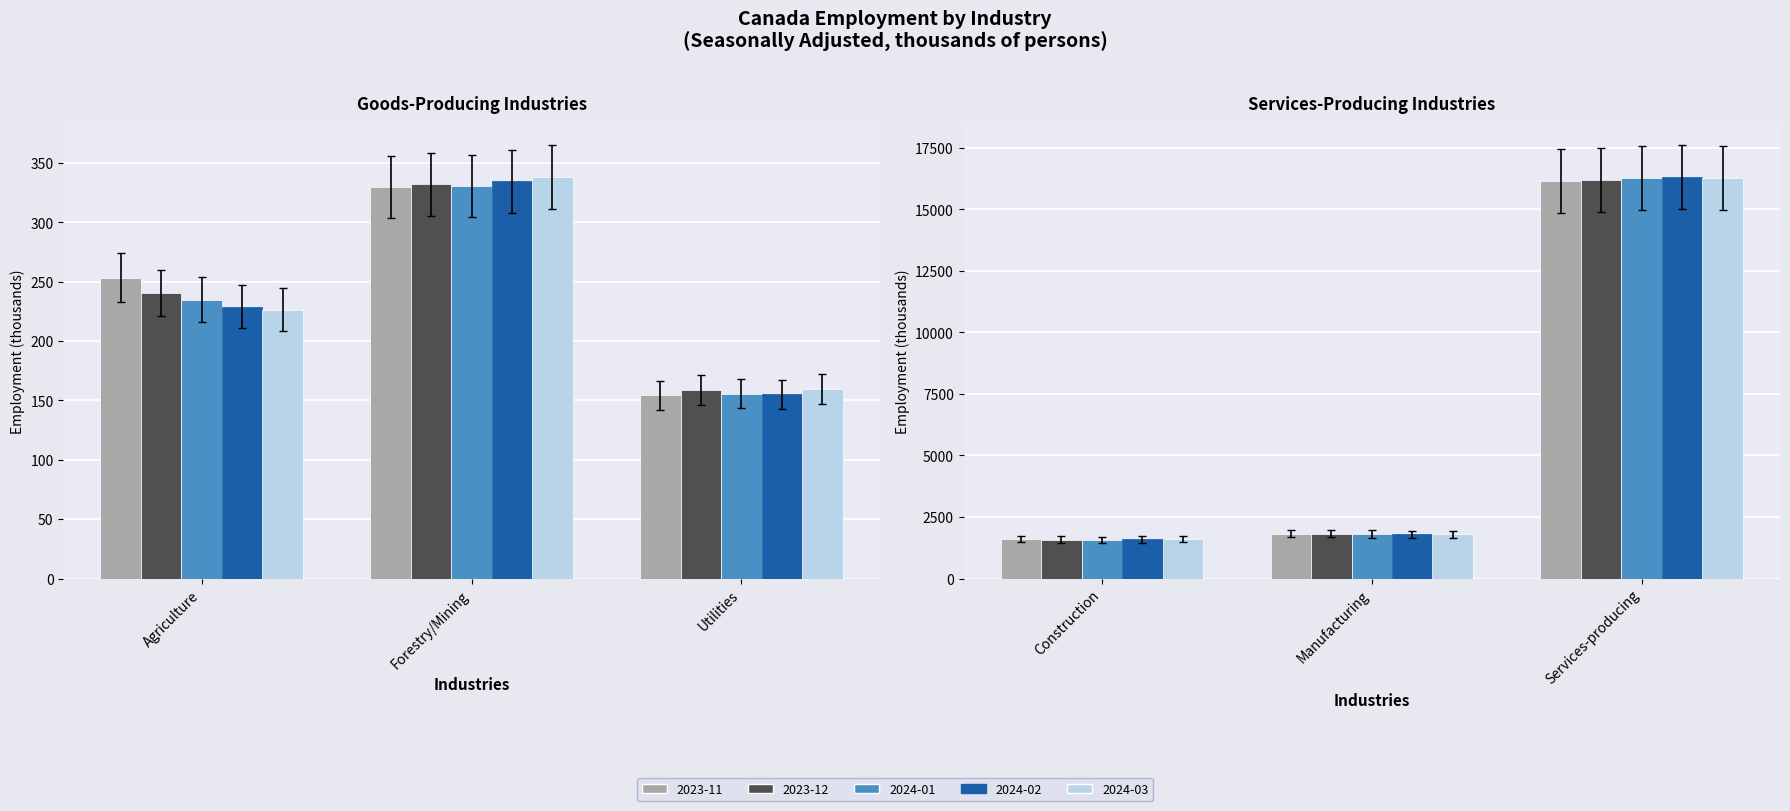

At which label is 2023-11 closest to 8155?

Manufacturing